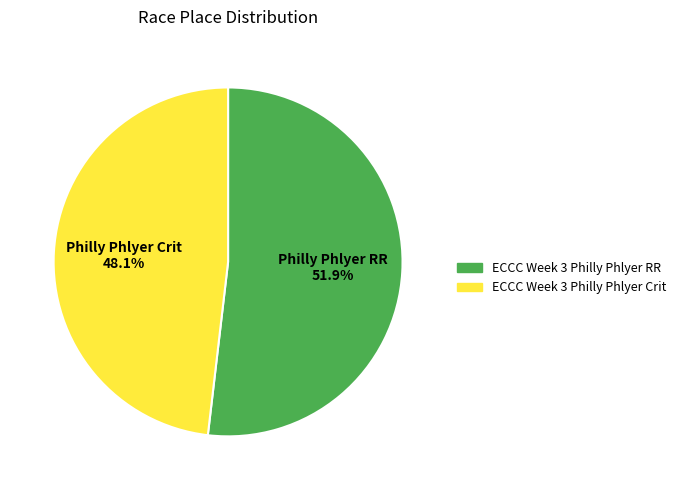

Which category has the smallest portion of the pie?

ECCC Week 3 Philly Phlyer Crit